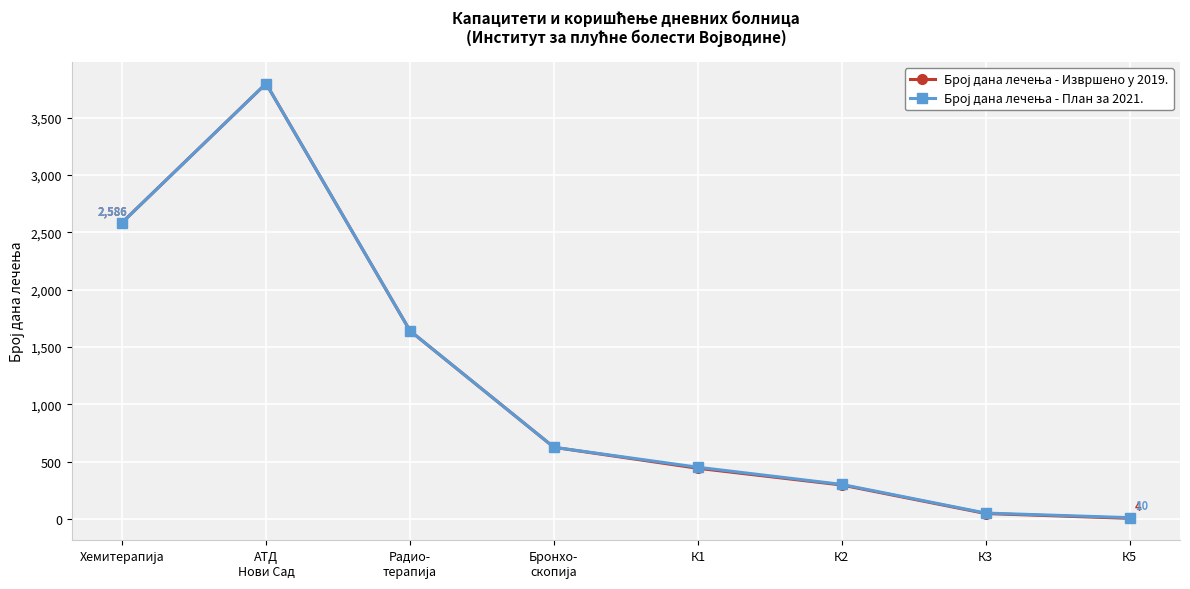

At how many categories does at least one series exceed 876?

3